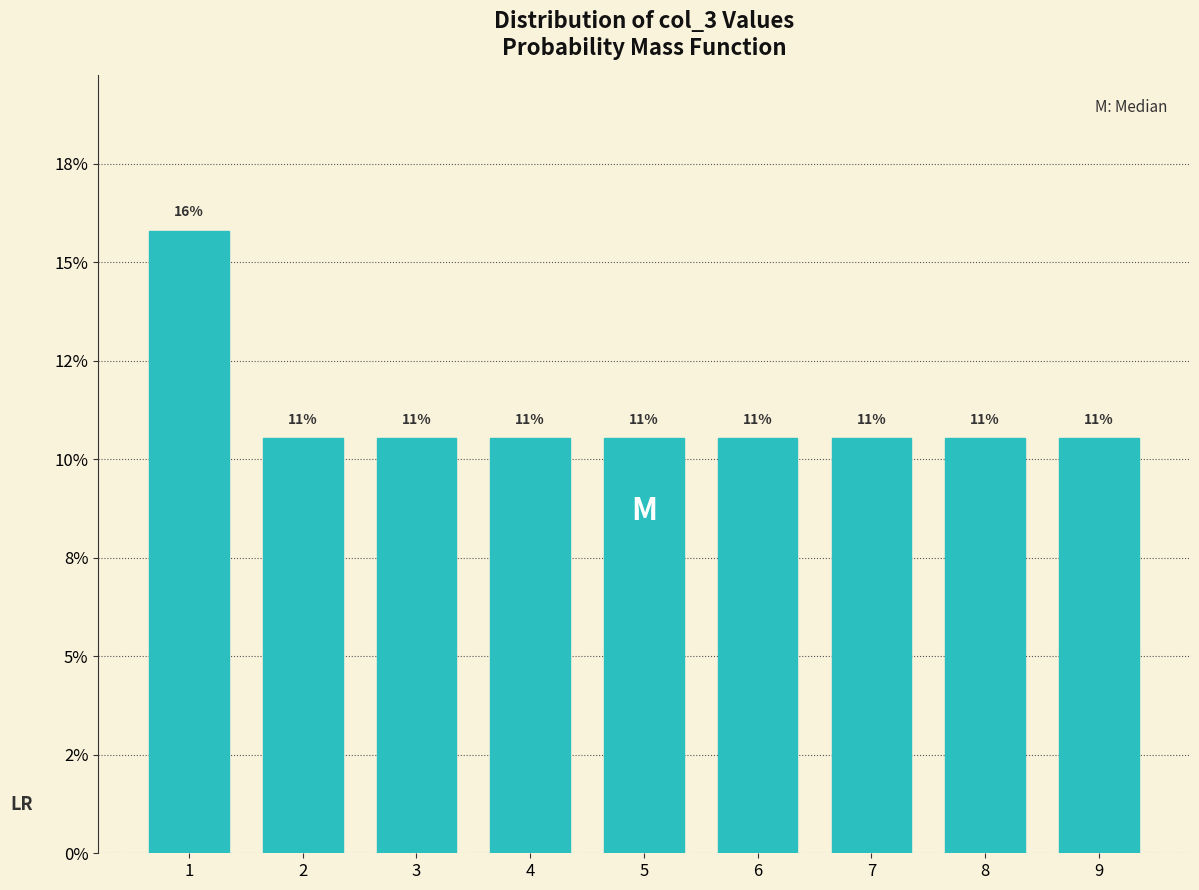

Are the bars horizontal?

No